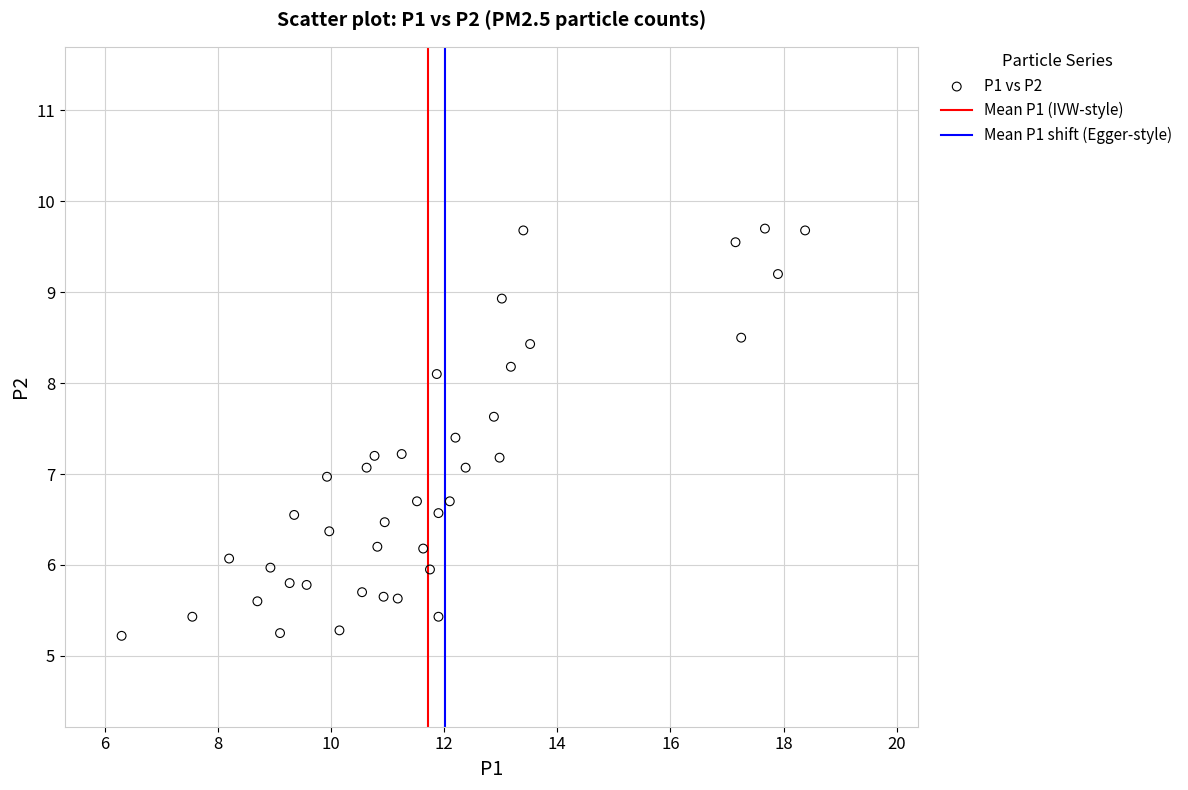

What is the range of Y values (max minus min)?

4.5